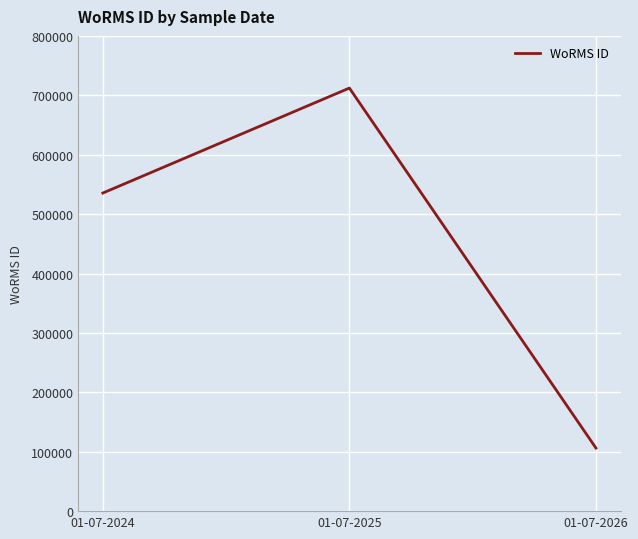

What is the ratio of the value at 01-07-2026 to the value at 01-07-2024?

0.2